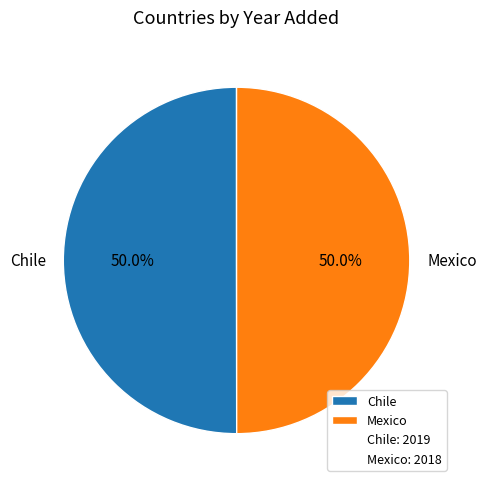

True or false: Chile accounts for 55% of the total.

False